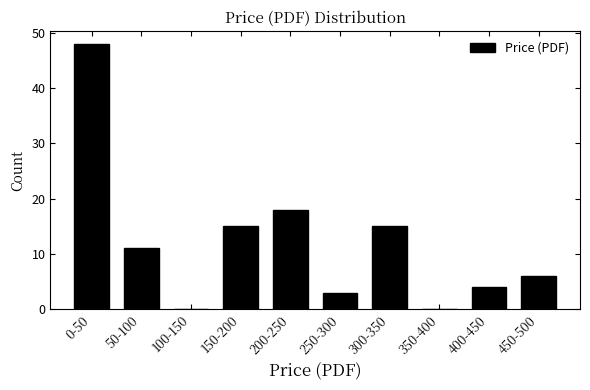

Reading right to left, list all the values displayed in this chart.

450-500=6	400-450=4	350-400=0	300-350=15	250-300=3	200-250=18	150-200=15	100-150=0	50-100=11	0-50=48